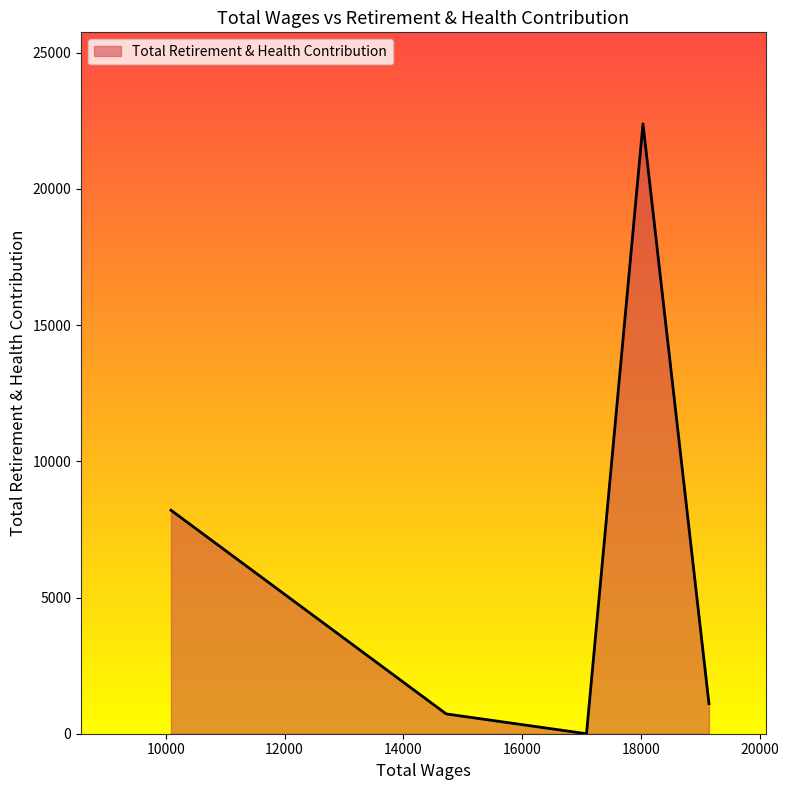

How many interior local peaks (higher than both neighbors) does the data have?

1